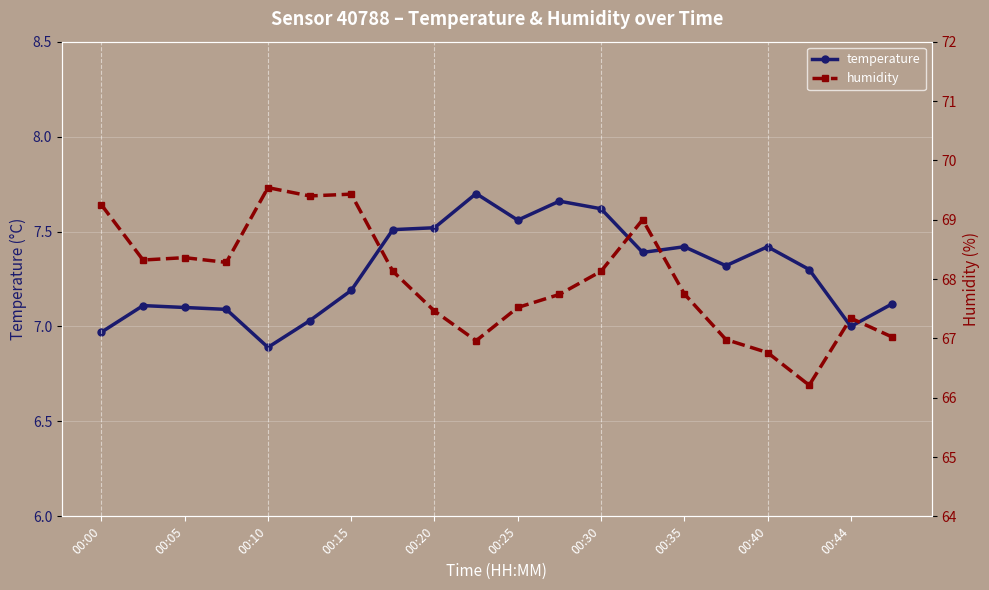

True or false: temperature and humidity cross at least once.

False